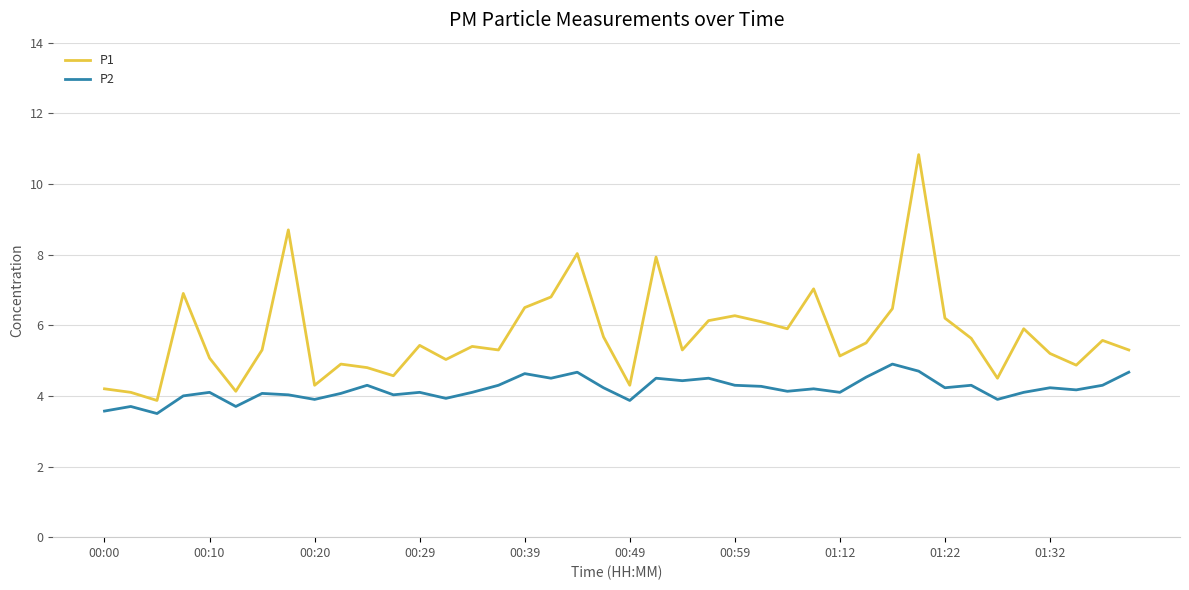

Which series has the largest total across all categories?

P1